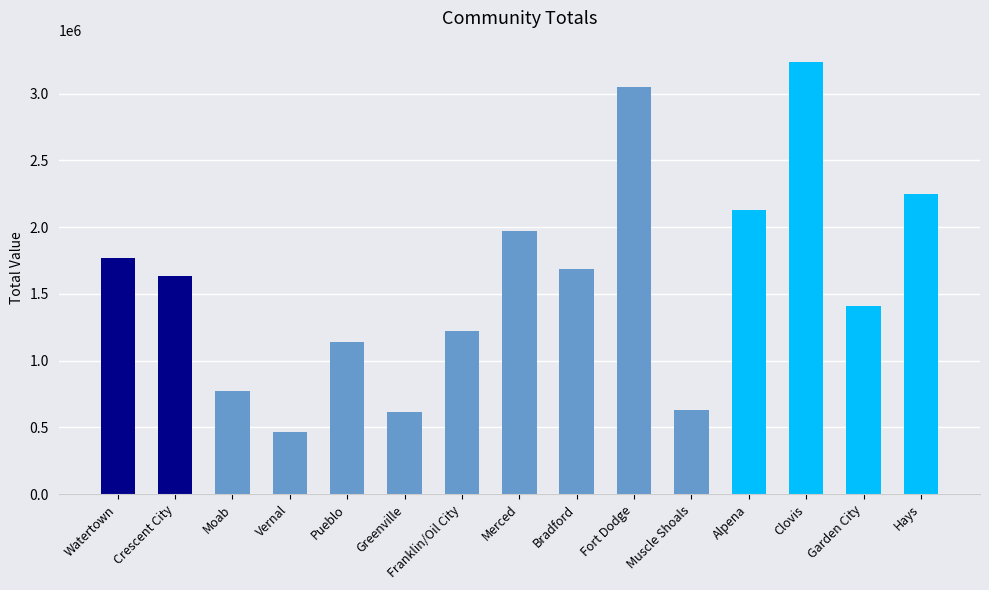

What is the value of the 2nd bar from the left?

1637380